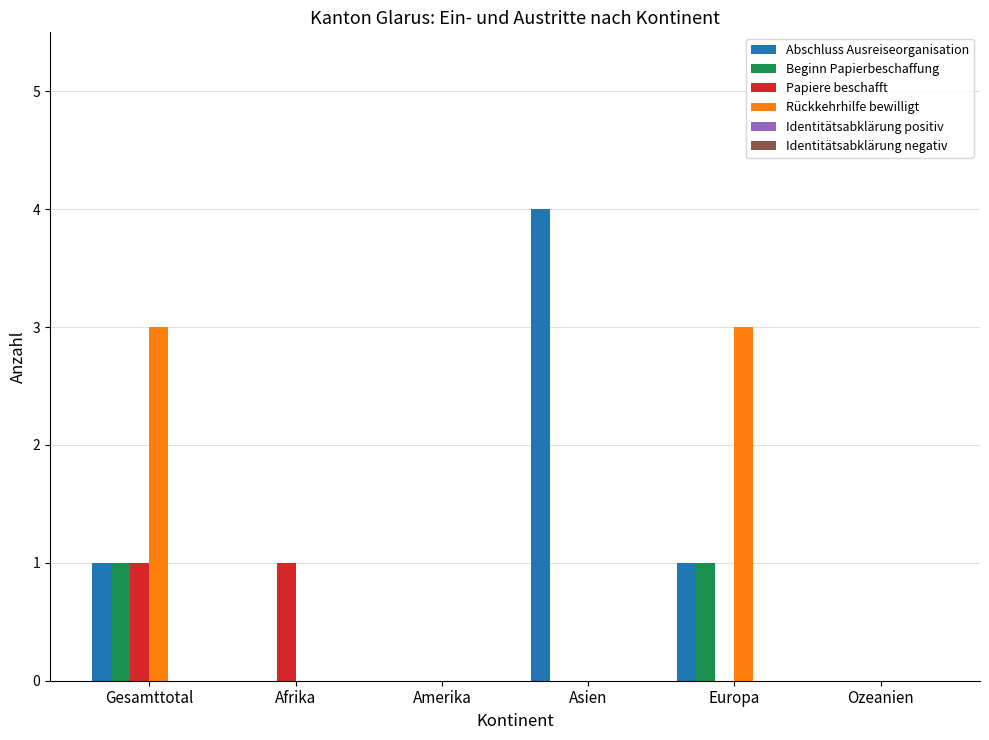

Reading left to right, list all the values displayed in this chart.

Abschluss Ausreiseorganisation: Gesamttotal=1	Afrika=0	Amerika=0	Asien=4	Europa=1	Ozeanien=0
Beginn Papierbeschaffung: Gesamttotal=1	Afrika=0	Amerika=0	Asien=0	Europa=1	Ozeanien=0
Papiere beschafft: Gesamttotal=1	Afrika=1	Amerika=0	Asien=0	Europa=0	Ozeanien=0
Rückkehrhilfe bewilligt: Gesamttotal=3	Afrika=0	Amerika=0	Asien=0	Europa=3	Ozeanien=0